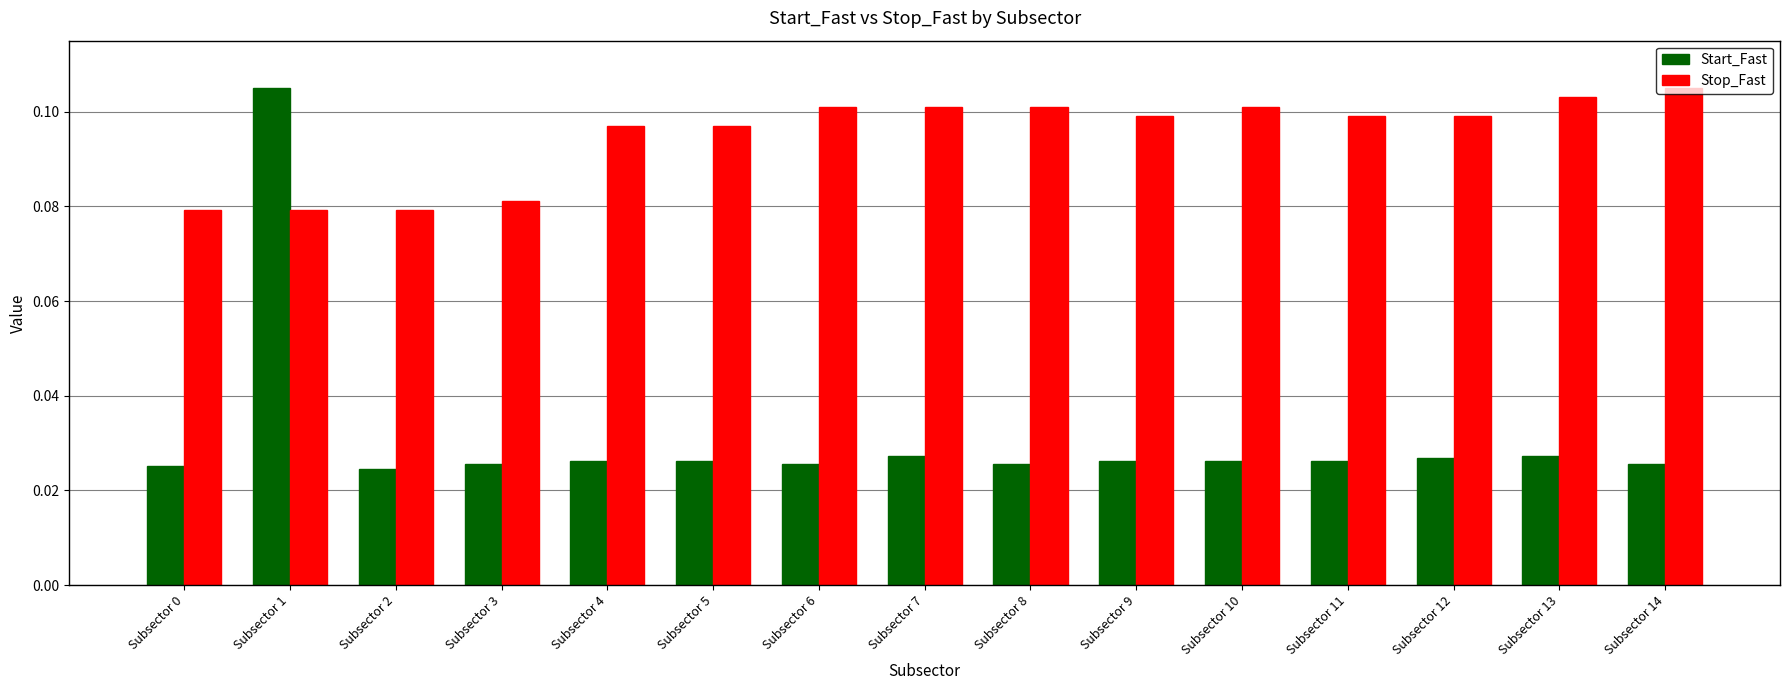

Which category has the highest value in the Start_Fast series?

Subsector 1